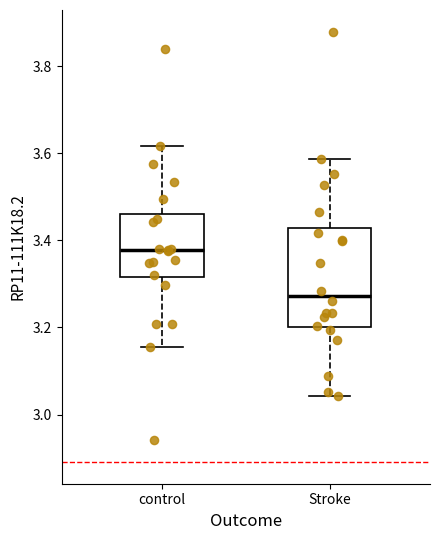

Which box is the tallest, from its lower edge to its upper edge?

Stroke